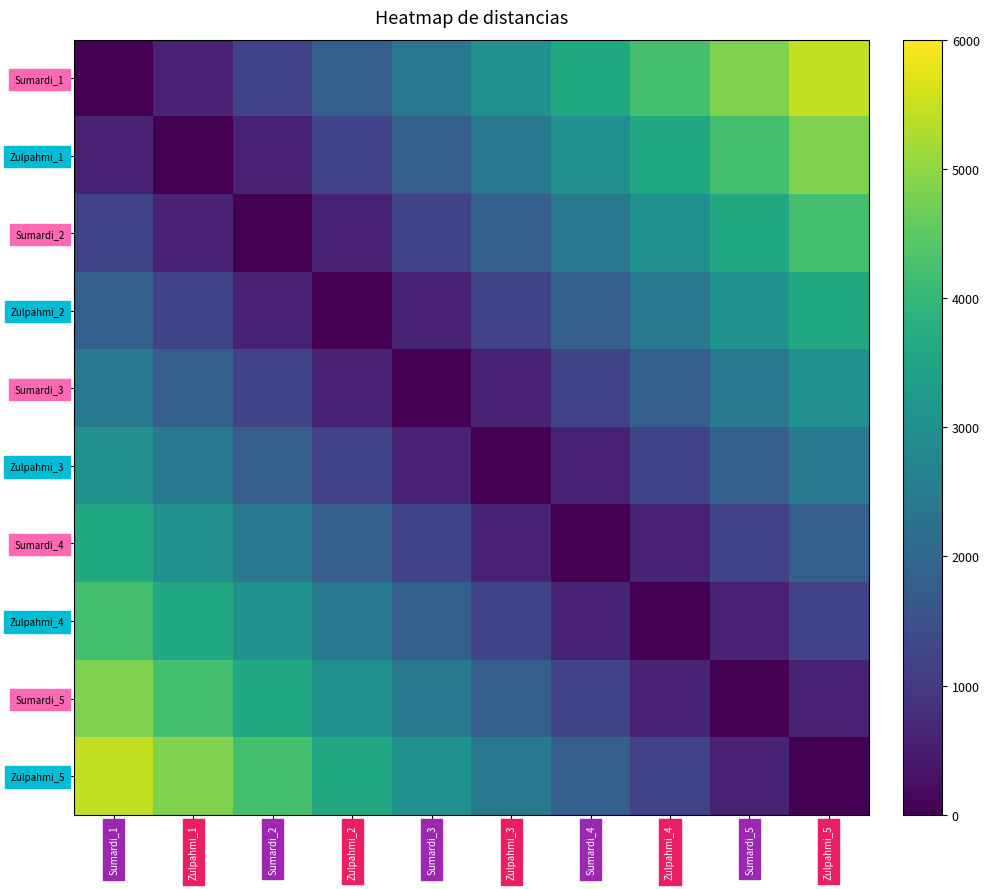

Rank the series by their maximum value, from lowest to highest.

Sumardi_3, Zulpahmi_3, Zulpahmi_2, Sumardi_4, Sumardi_2, Zulpahmi_4, Zulpahmi_1, Sumardi_5, Sumardi_1, Zulpahmi_5